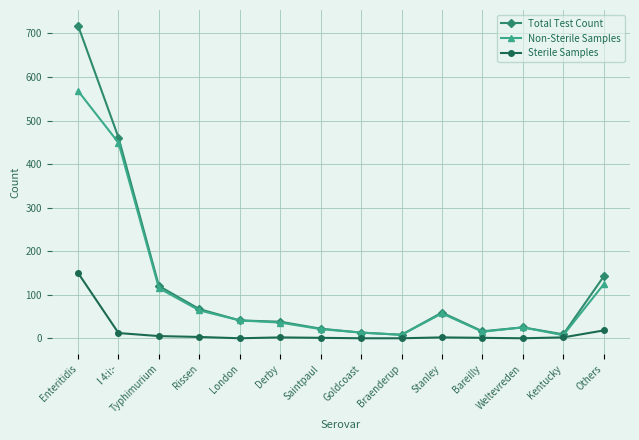

Is the value of Non-Sterile Samples at London greater than the value of Sterile Samples at Typhimurium?

Yes